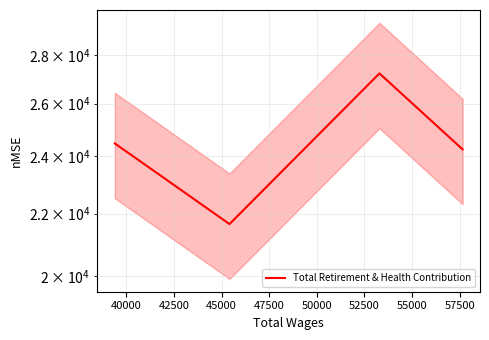

What is the value of the 4th point from the left?

24476